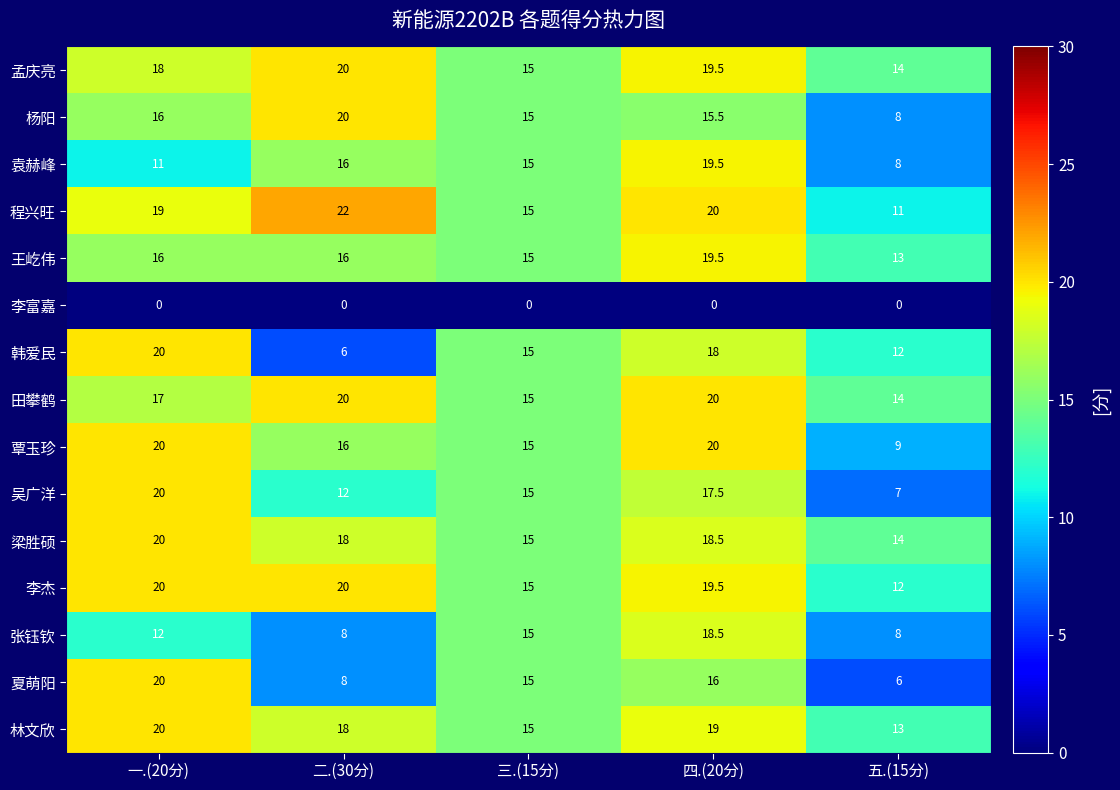

At which label is 袁赫峰 closest to 13?

一.(20分)